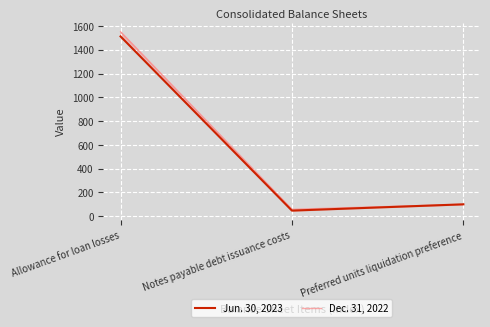

What is the difference between the highest and lowest values at Allowance for loan losses?

39